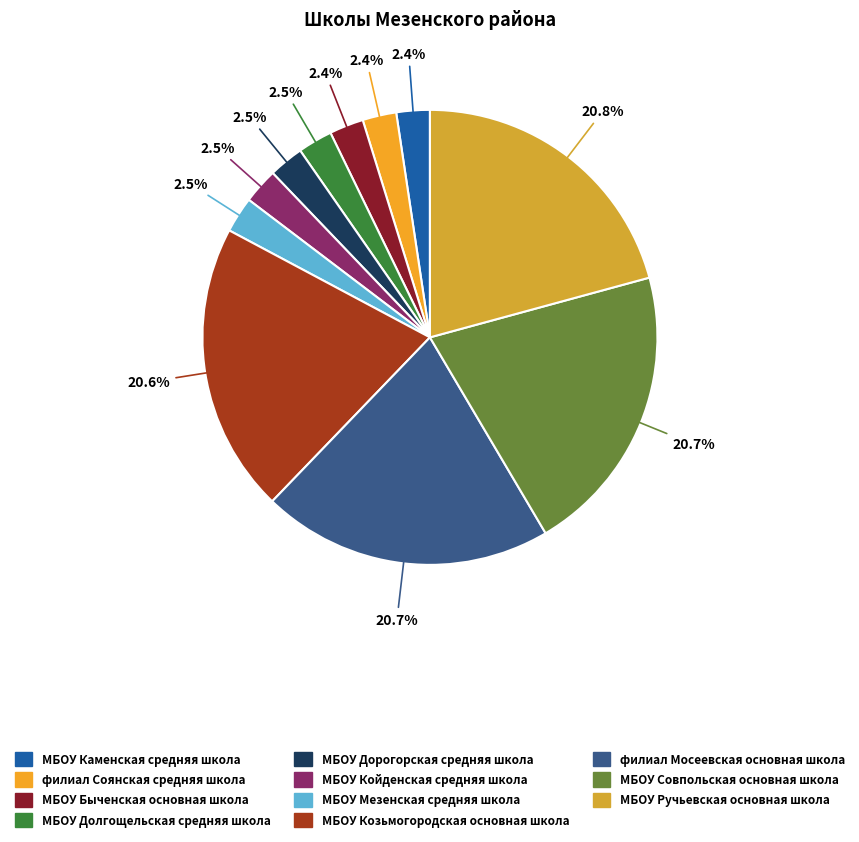

To the nearest percent, what percentage of the pie is МБОУ Койденская средняя школа?

3%